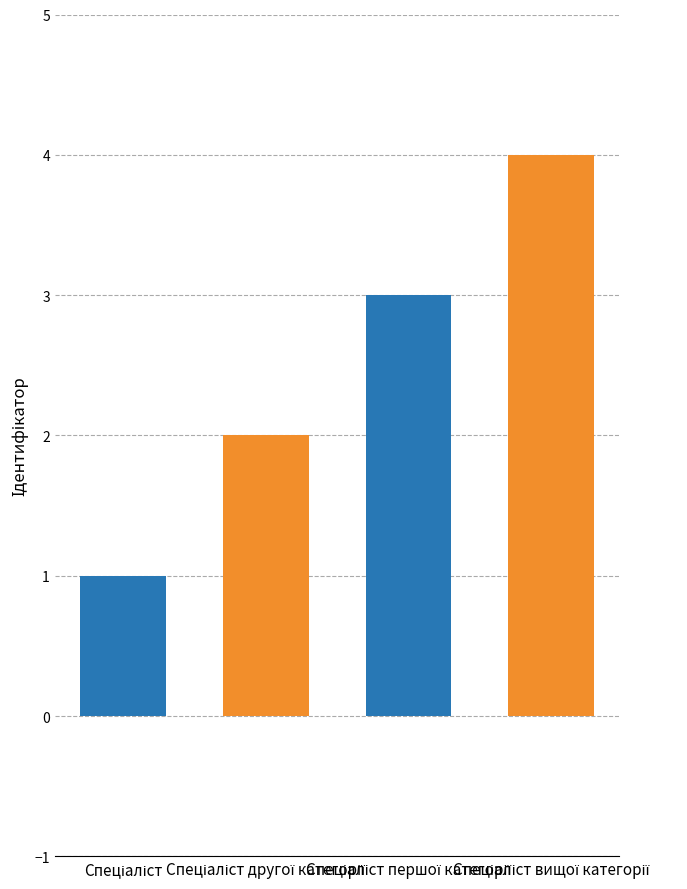

What is the maximum value shown in the chart?

4